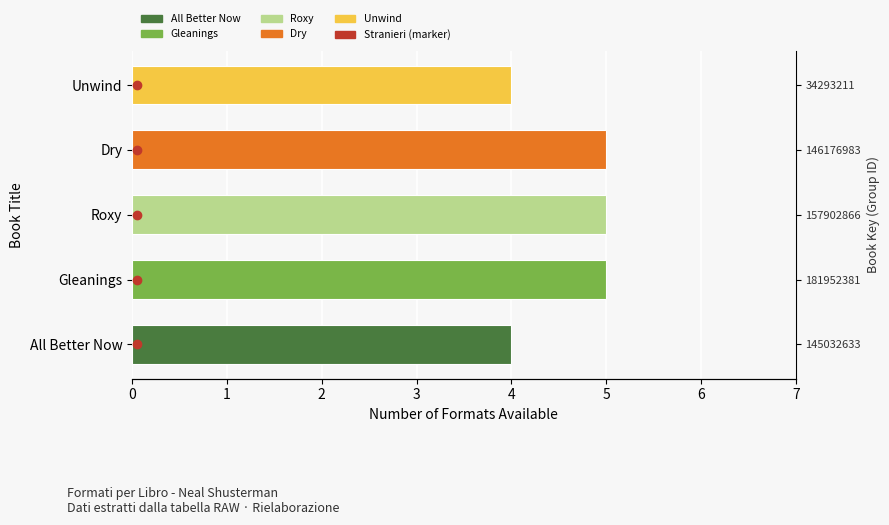

What is the ratio of the value at All Better Now to the value at Dry?

0.8